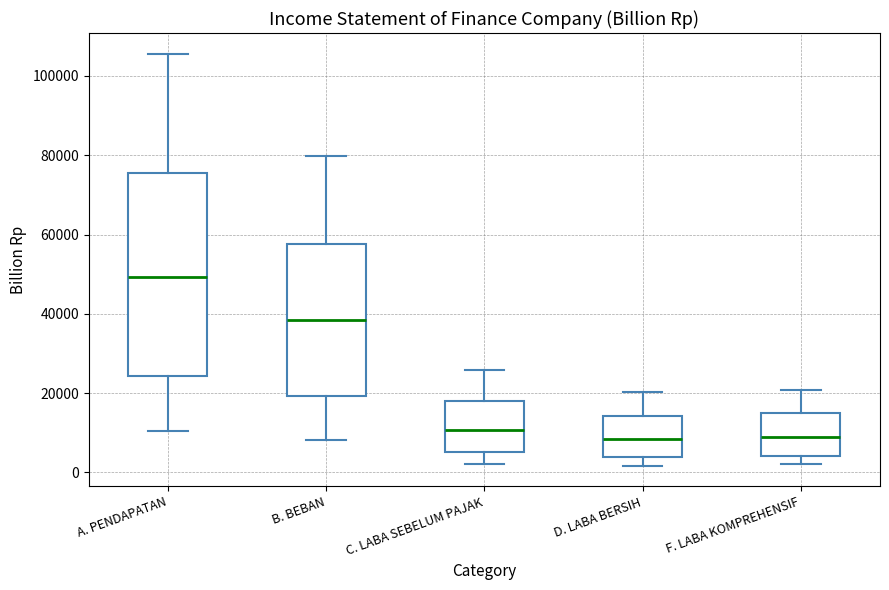

Comparing the boxes themselves (not the whiskers), which one is the tallest?

A. PENDAPATAN